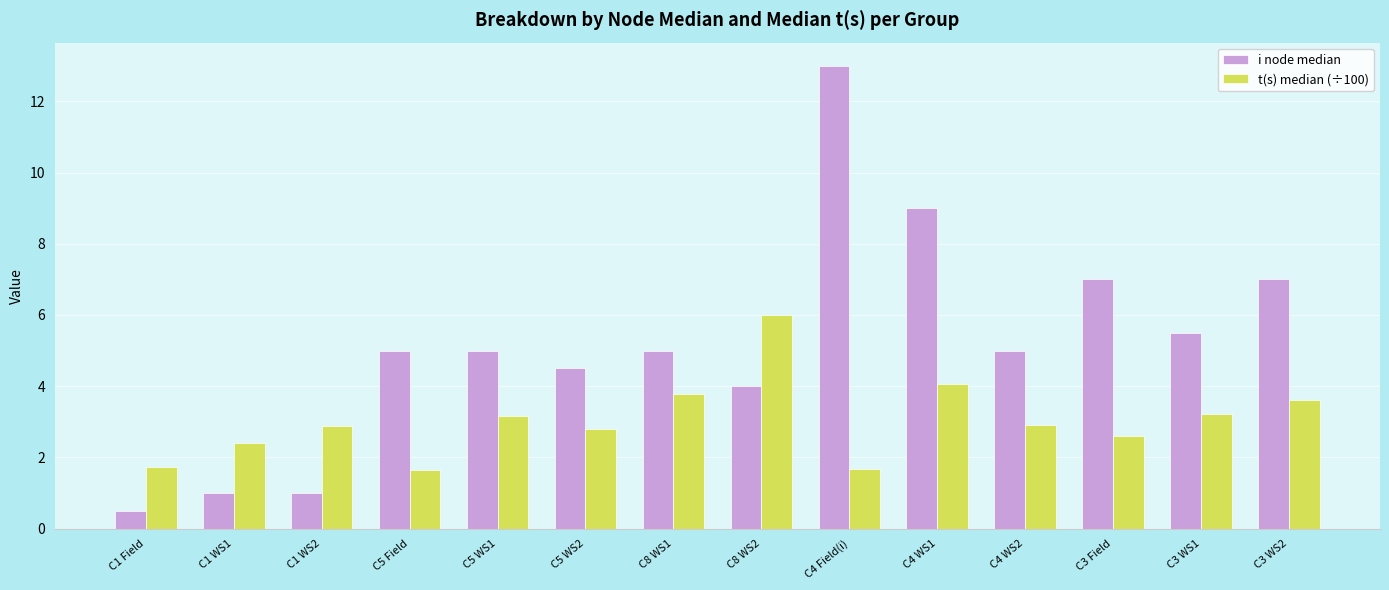

Count the number of data series in this chart.

2